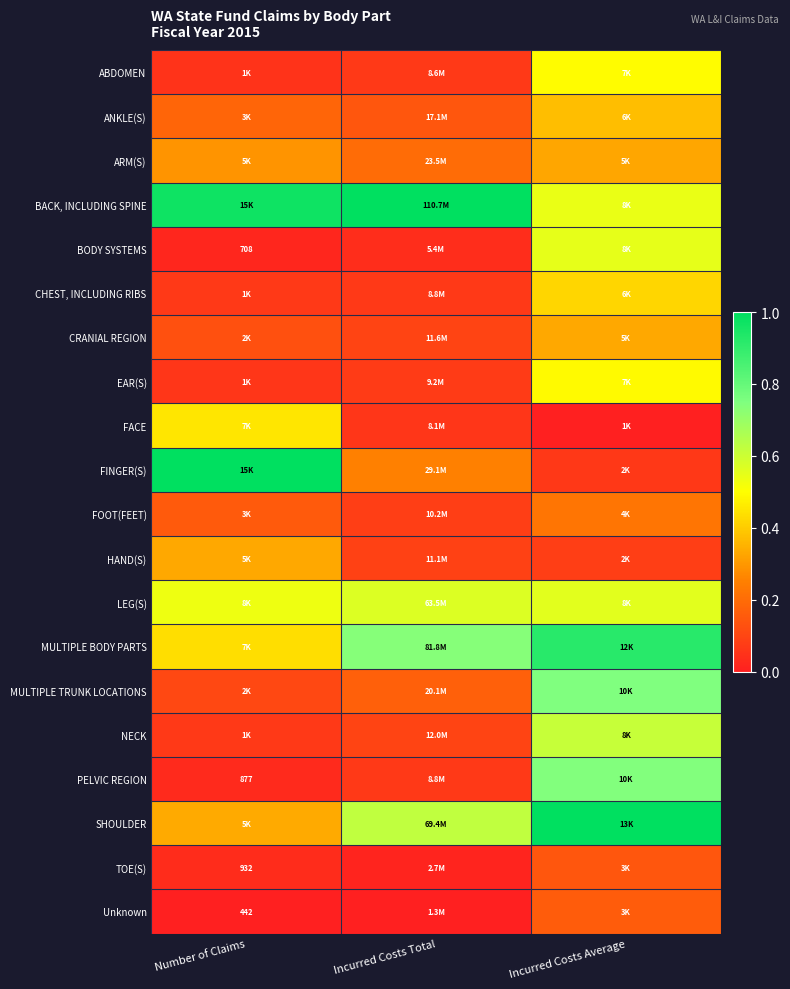

Which series has the largest total across all categories?

BACK, INCLUDING SPINE